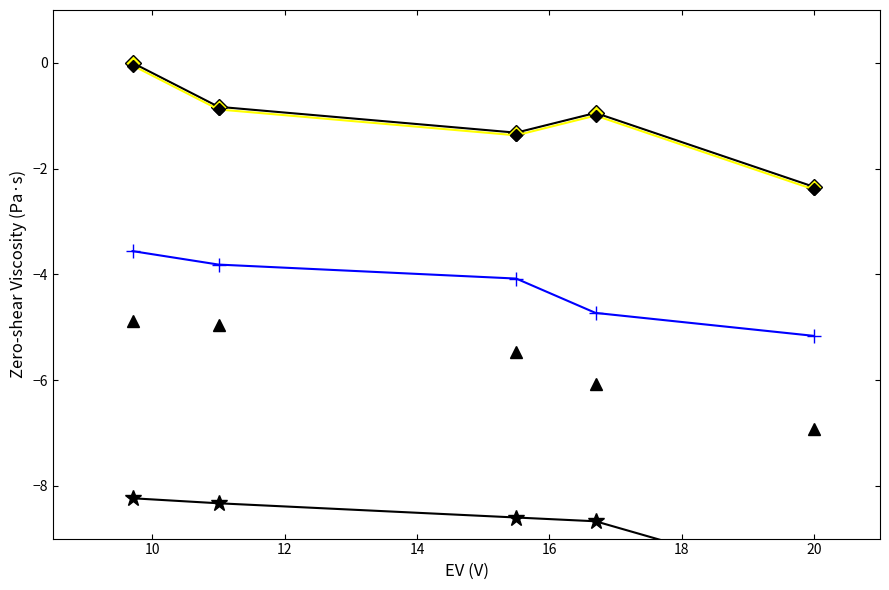

At which category is the sum across all series the highest?

10